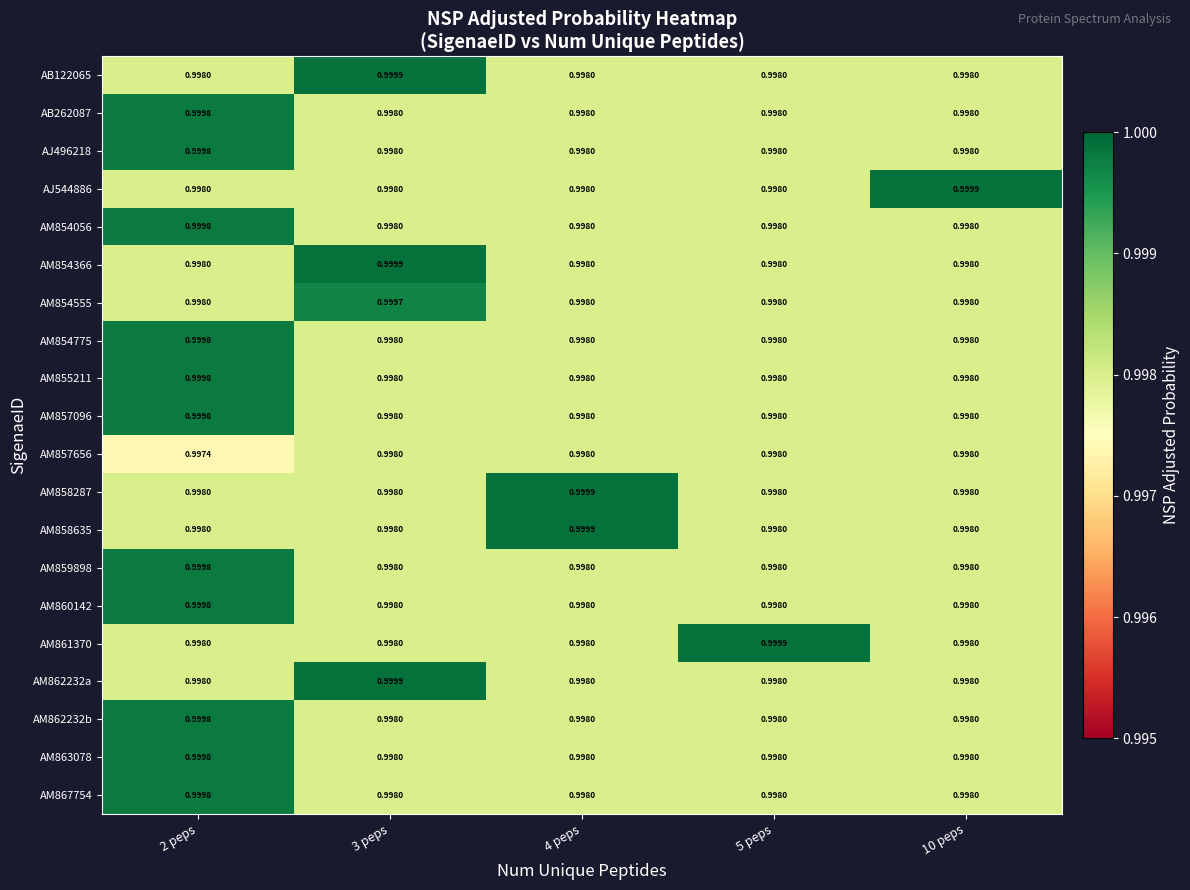

What is the total value across all series at 2 peps?

20.0